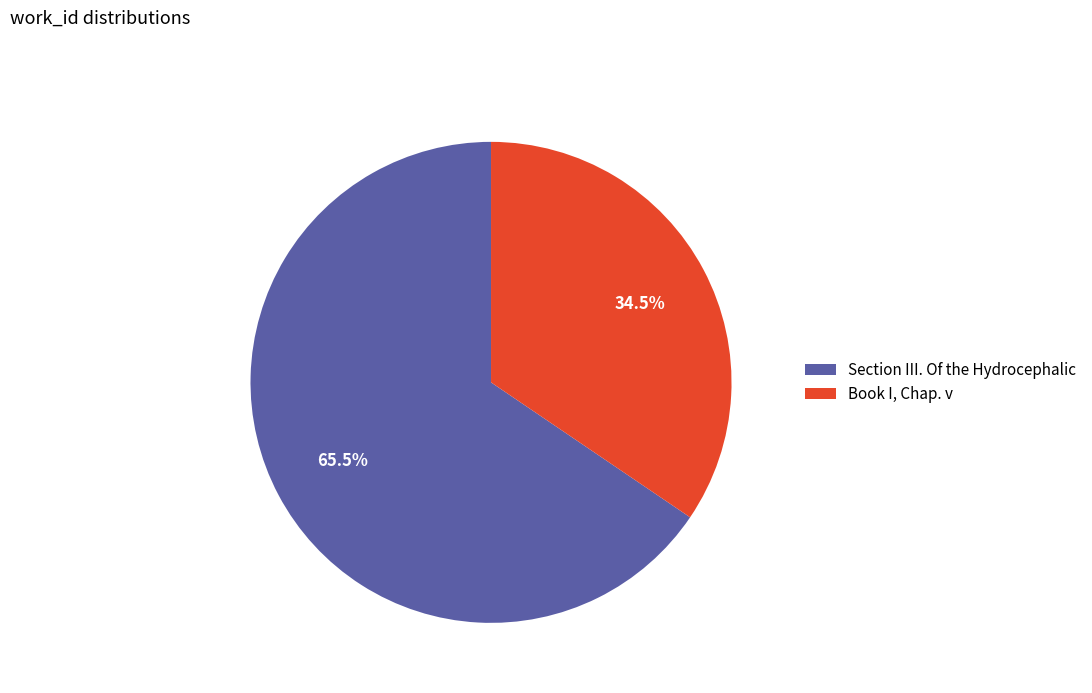

Combined, do Section III. Of the Hydrocephalic and Book I, Chap. v account for over 50%?

Yes